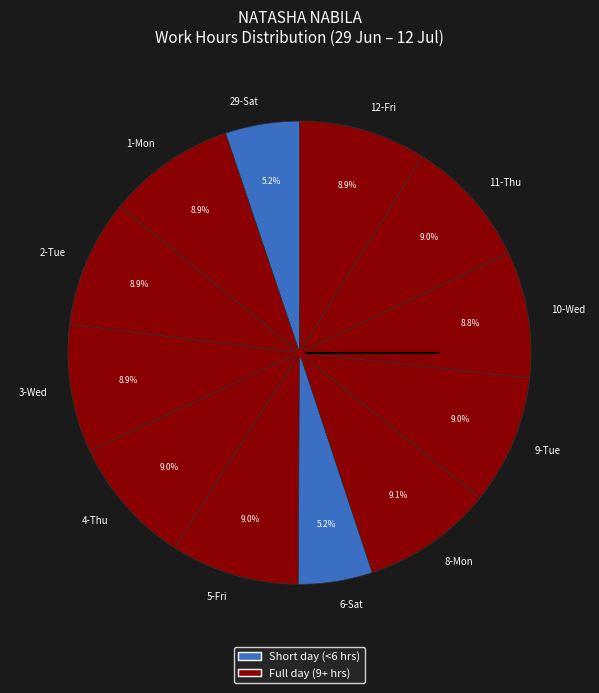

To the nearest percent, what portion does 9-Tue represent?

9%